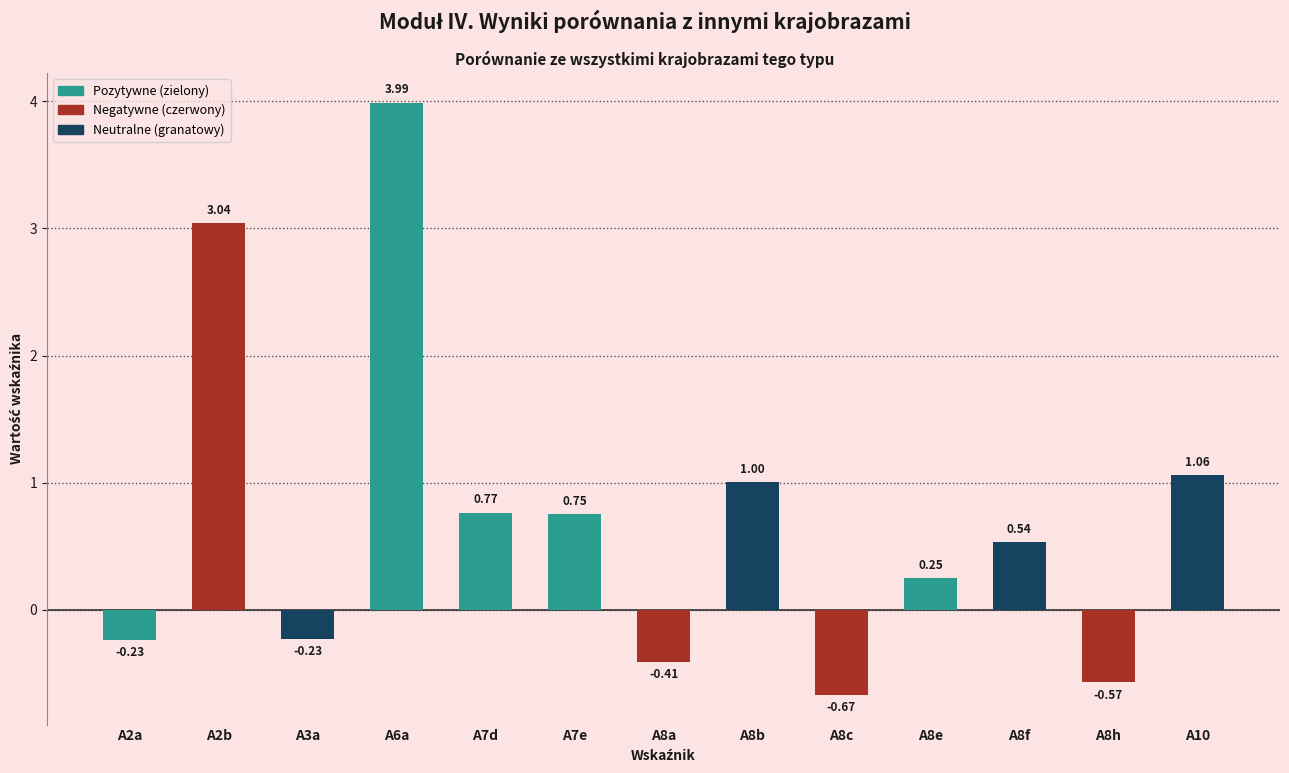

What is the change in value from A3a to A6a?

+4.2